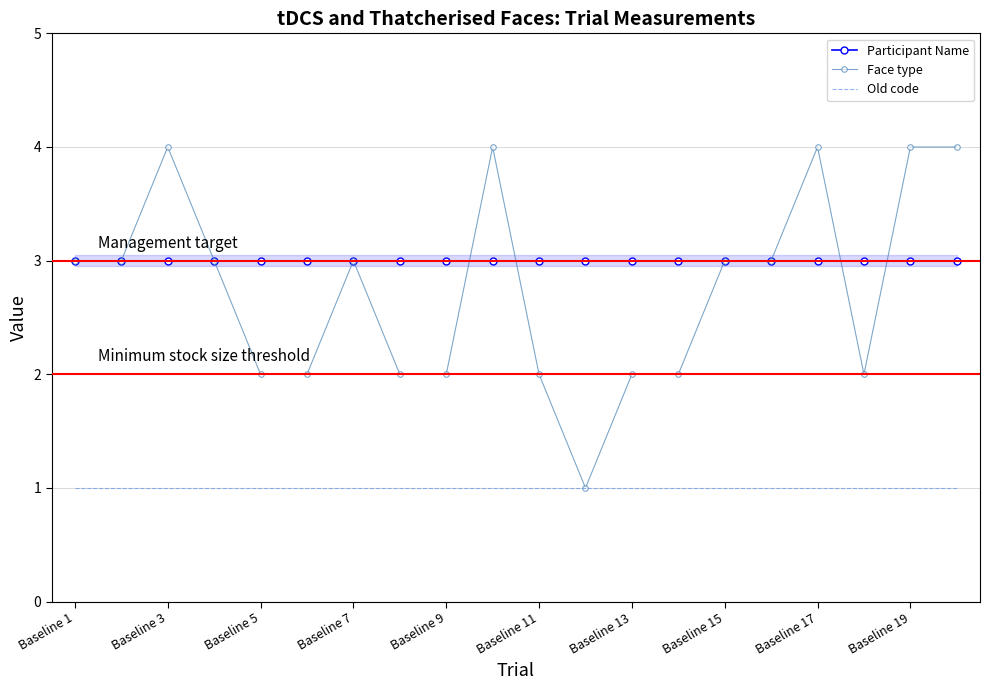

Reading right to left, what are all the values shown in this chart?

Participant Name: 3	3	3	3	3	3	3	3	3	3	3	3	3	3	3	3	3	3	3	3
Face type: 4	4	2	4	3	3	2	2	1	2	4	2	2	3	2	2	3	4	3	3
Old code: 1	1	1	1	1	1	1	1	1	1	1	1	1	1	1	1	1	1	1	1